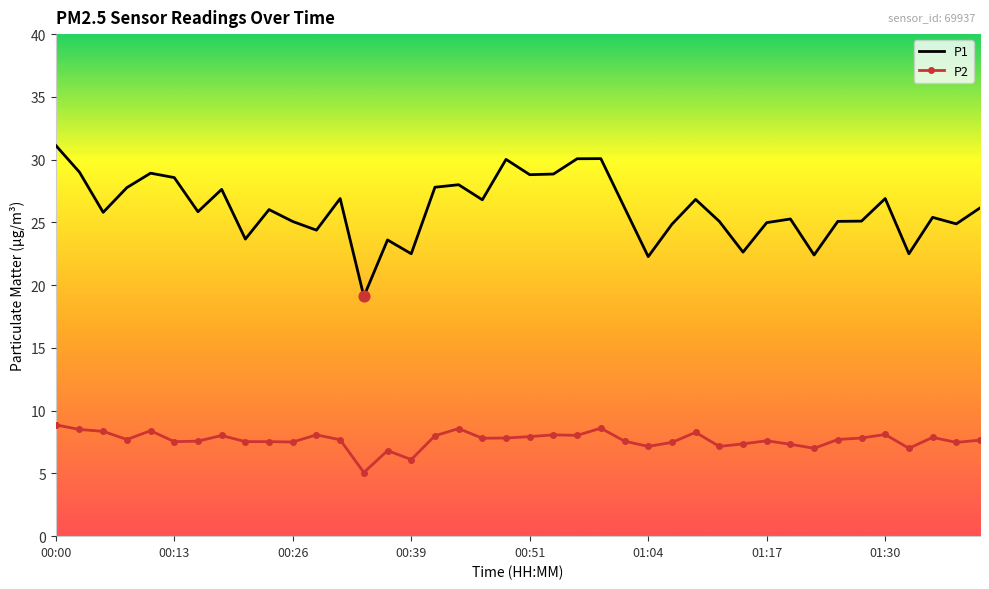

True or false: P2 and P1 intersect in this chart.

False